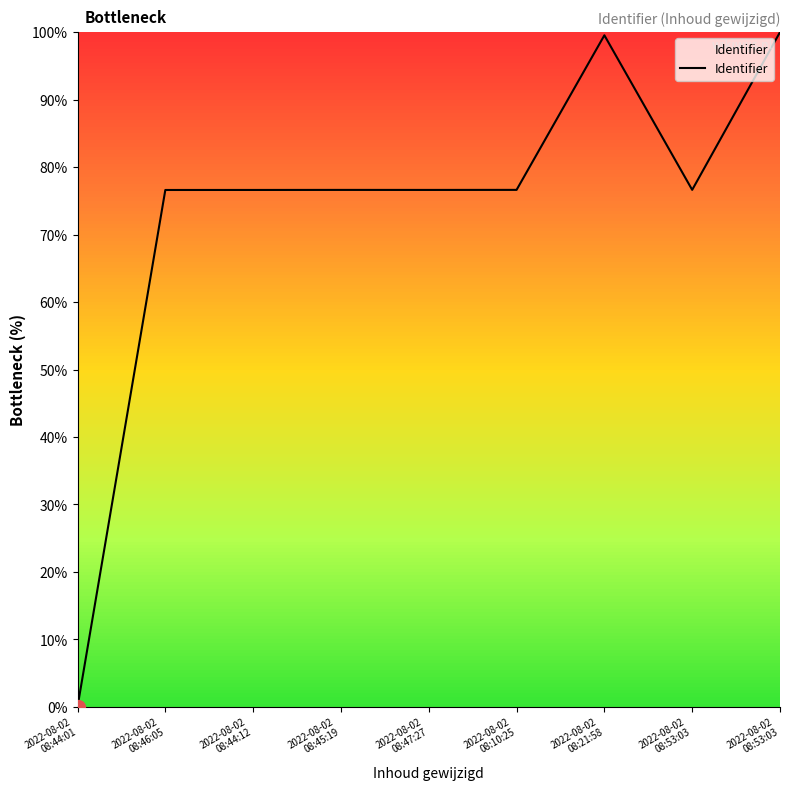

Is this an area chart (filled region under the line)?

Yes